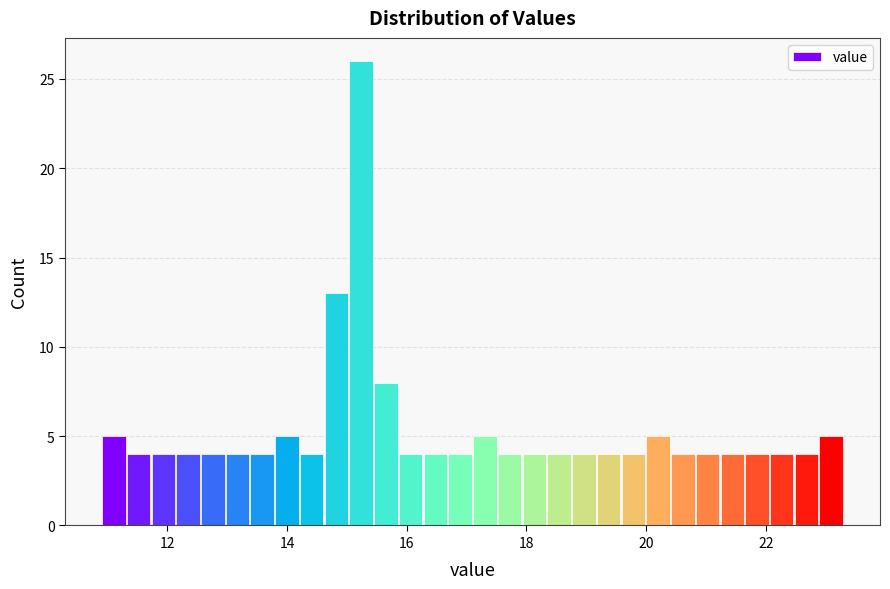

Read against the x-axis, roughly where is the centre of the tallest bar?

15.2